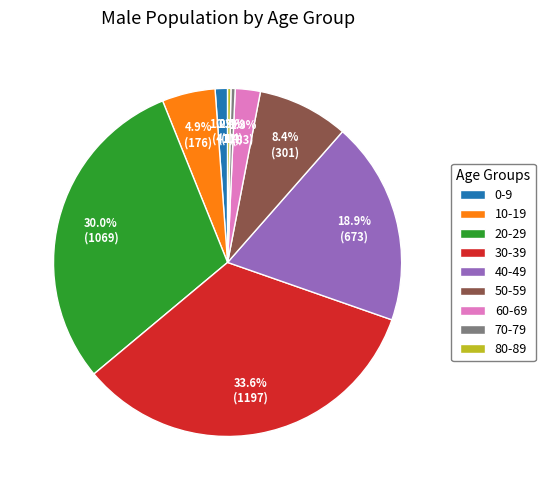

What percentage is the 10-19 slice, to the nearest percent?

5%